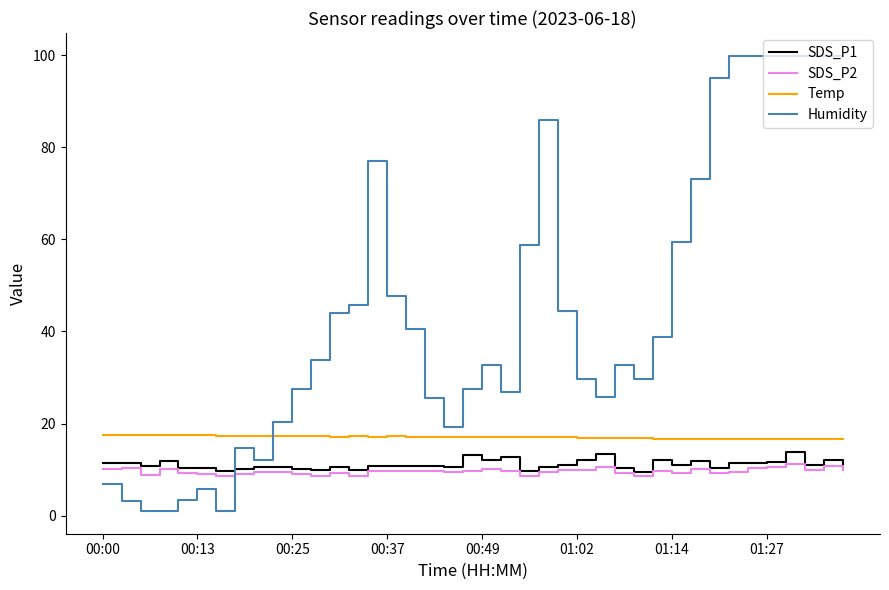

Which series has the largest total across all categories?

Humidity